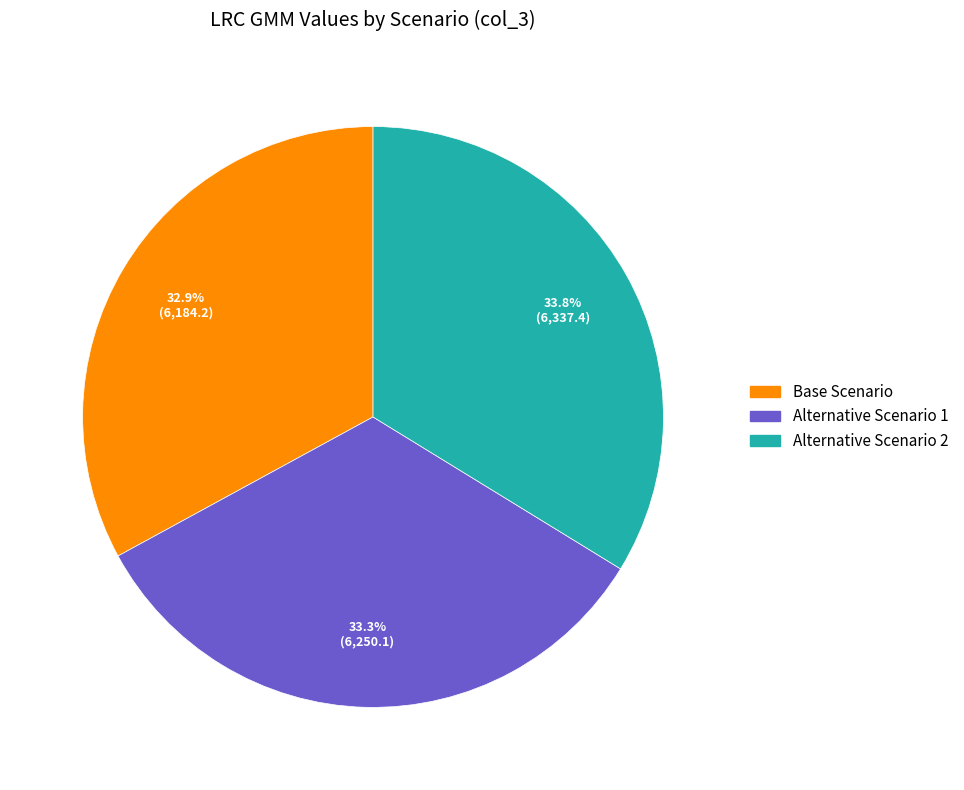

Is the sum of Base Scenario and Alternative Scenario 1 greater than half?

Yes